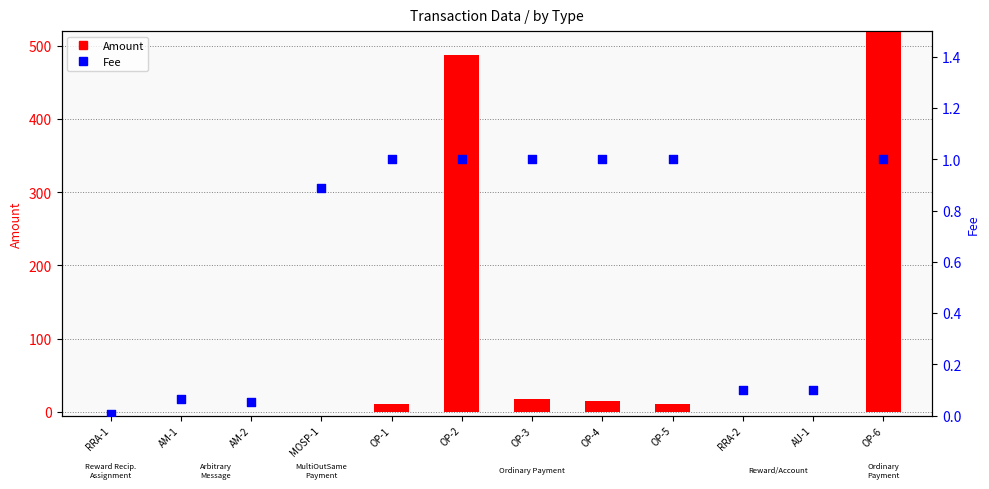

Which series has the largest Y range (max minus min)?

Amount